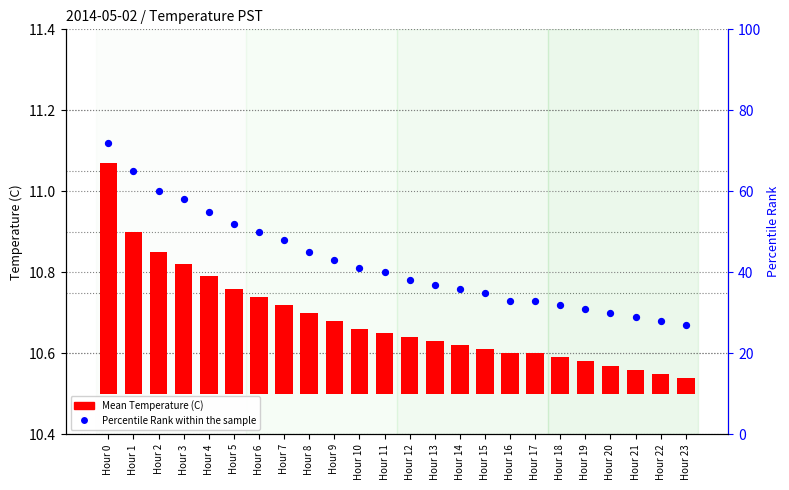

Is the value of Percentile Rank within the sample at Hour 2 greater than the value of Mean Temperature (C) at Hour 1?

Yes